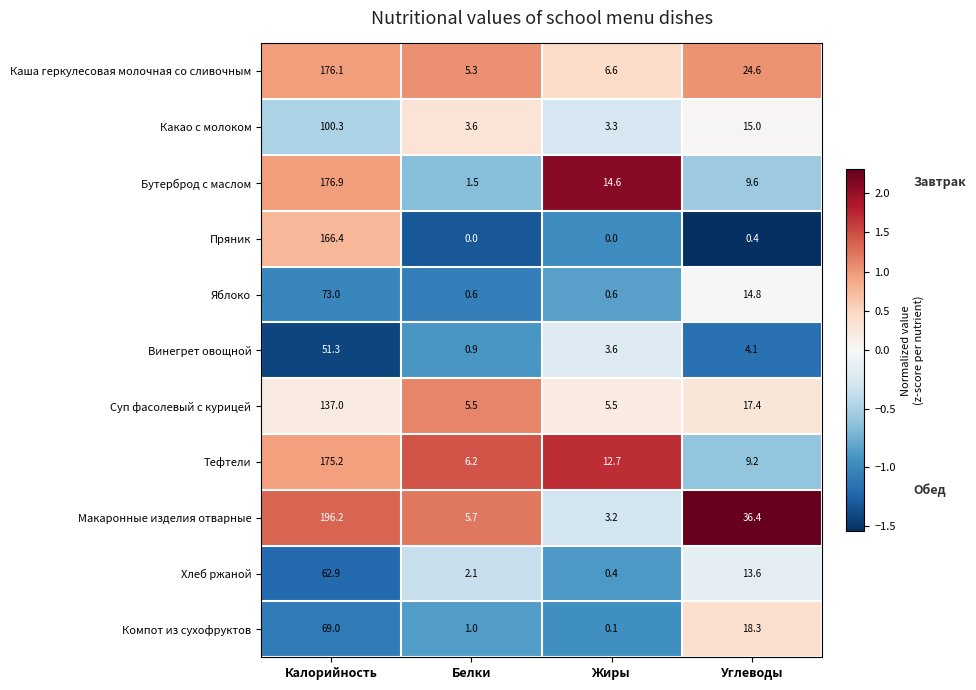

What is the sum of the Бутерброд с маслом values at Жиры and Углеводы?

24.2